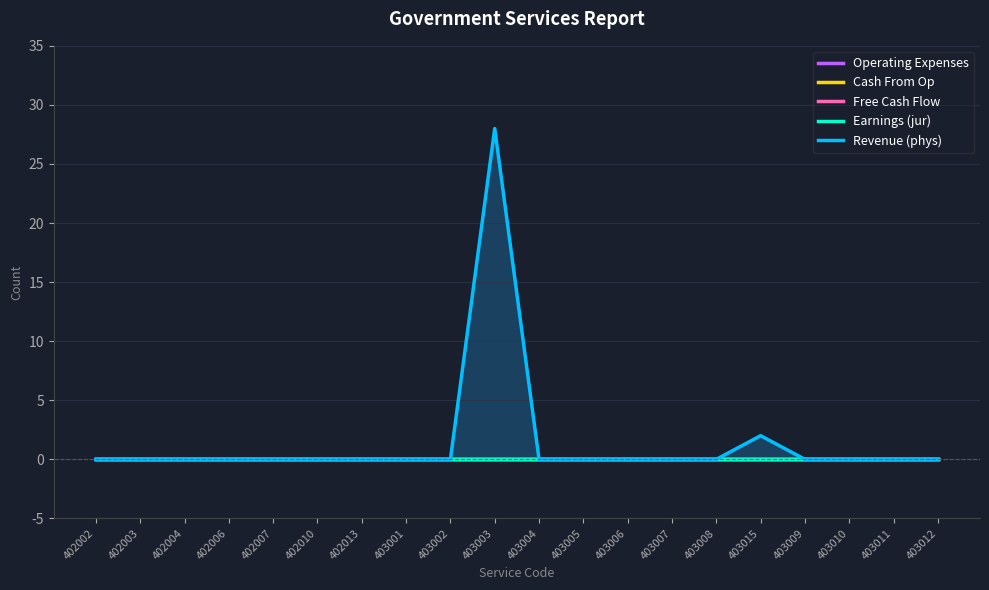

True or false: Earnings (jur) and Revenue (phys) cross at least once.

False